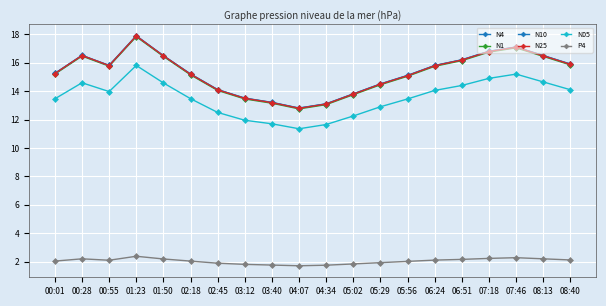

At which label is N05 closest to 13?

05:29